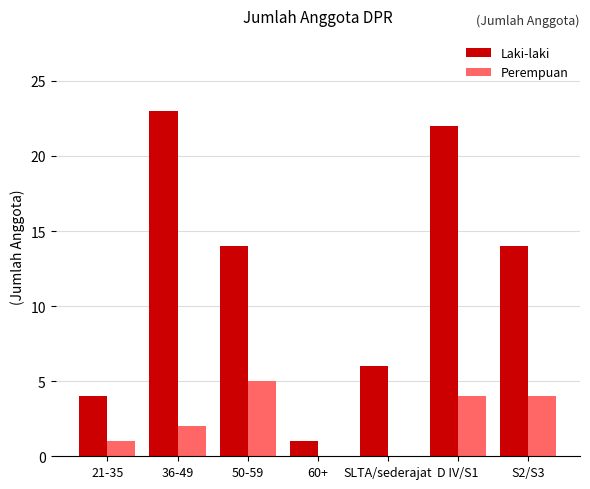

Which series has the largest total across all categories?

Laki-laki